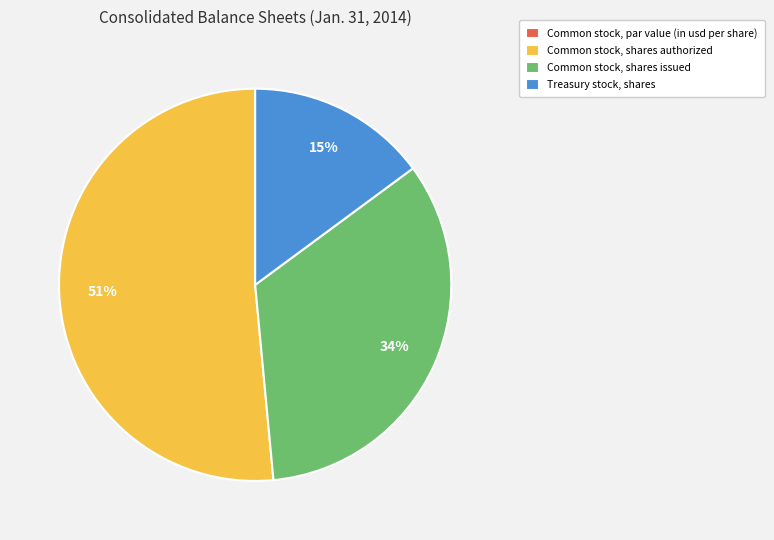

Is there any slice that represents more than half of the pie?

Yes